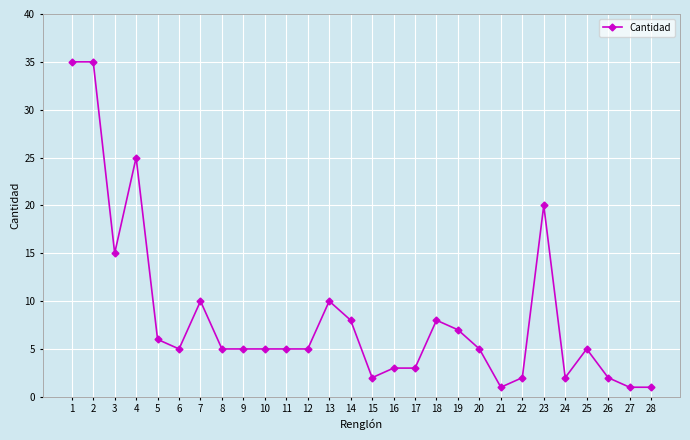

Is it true that the value at 16 is 5?

False